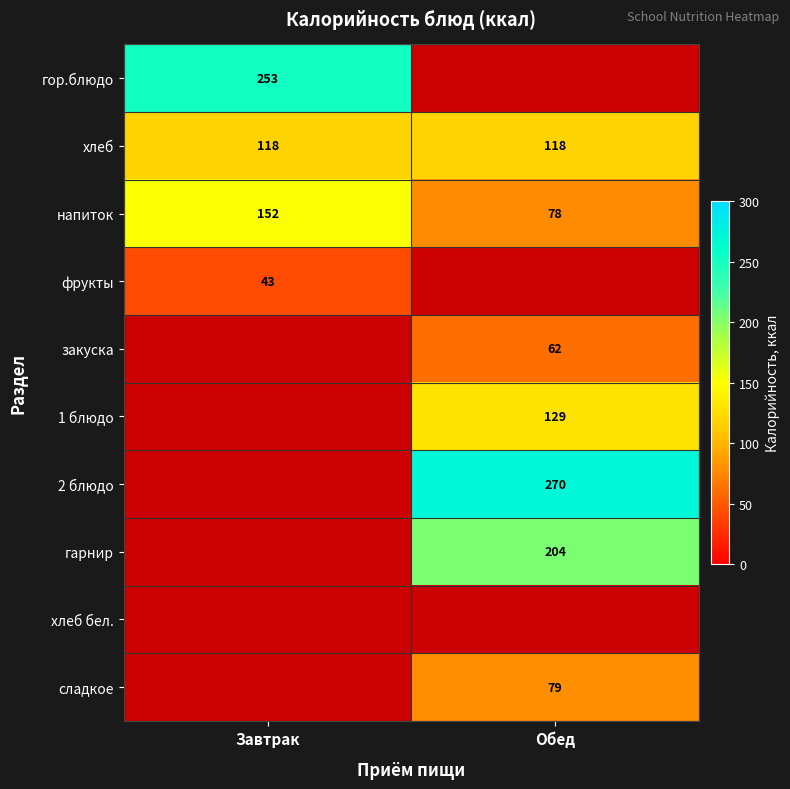

What is the maximum value shown in the chart?

270.0